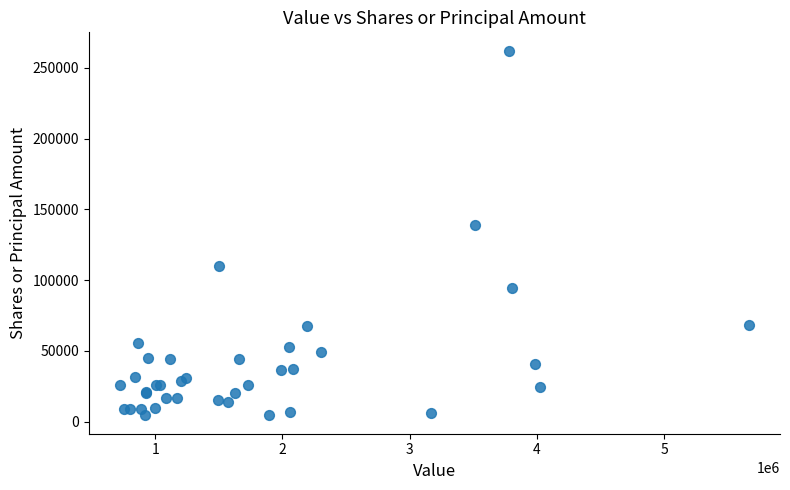

What Y value in the scatter plot is closest to 133299?

138984